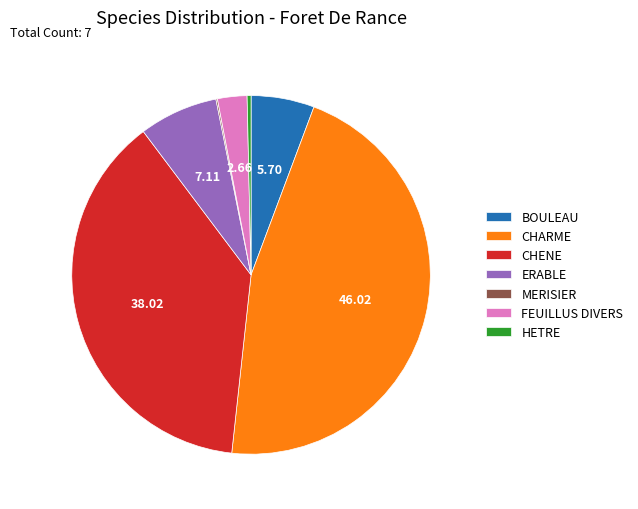

Is the sum of FEUILLUS DIVERS and CHARME greater than half?

No